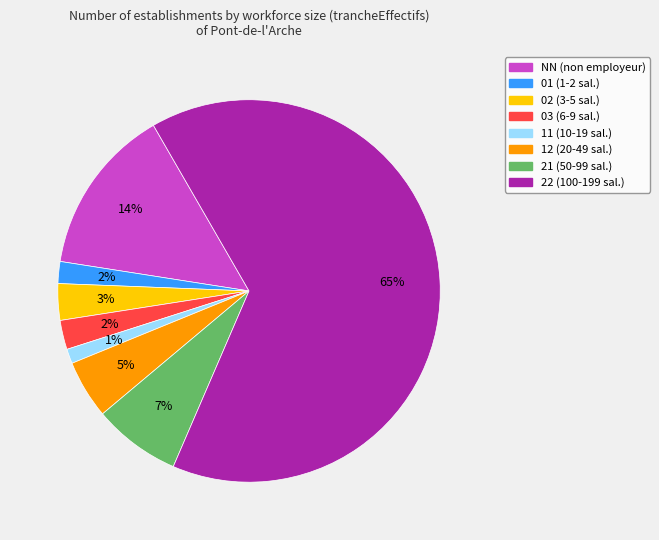

Between 22 (100-199 sal.) and 01 (1-2 sal.), which is larger?

22 (100-199 sal.)